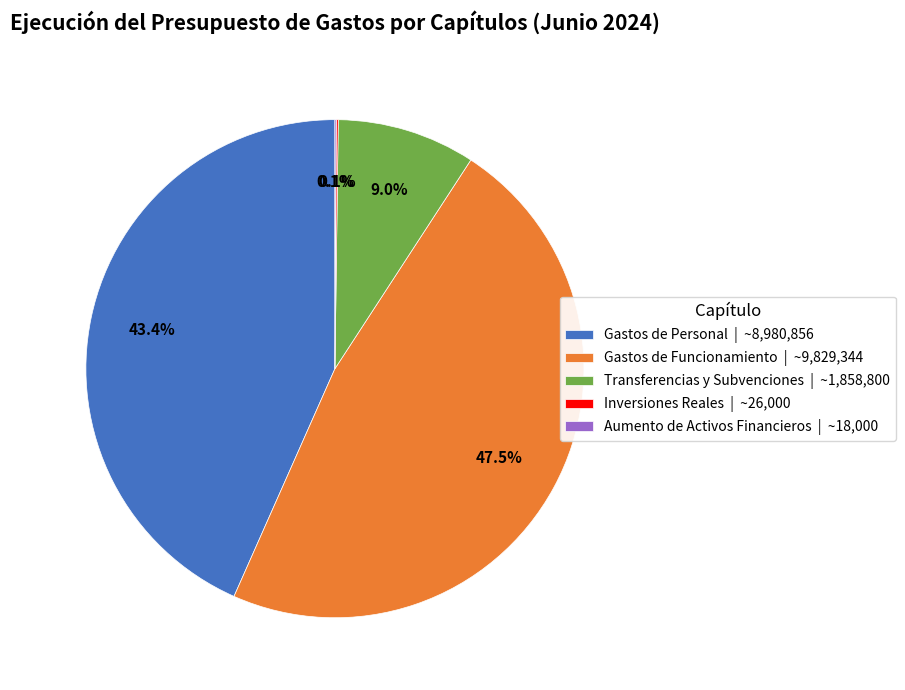

What portion of the pie excludes Gastos de Personal | ~8,980,856?

56.6%